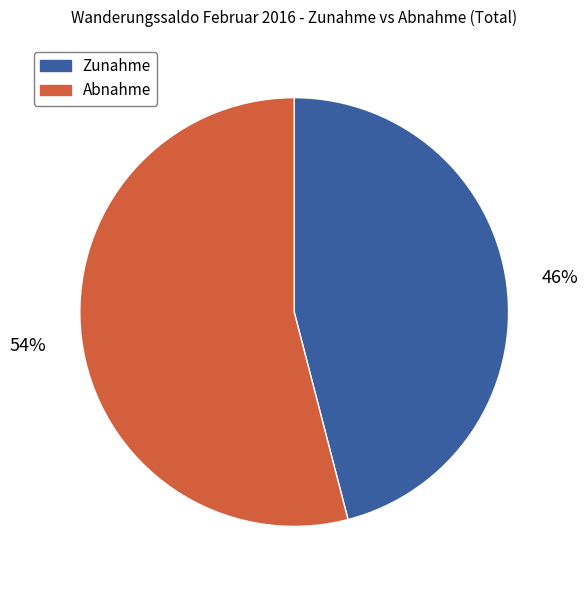

Which has a higher value, Abnahme or Zunahme?

Abnahme